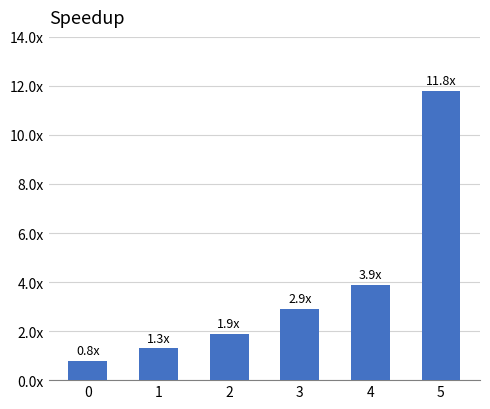

Which category has the highest value across all series?

5